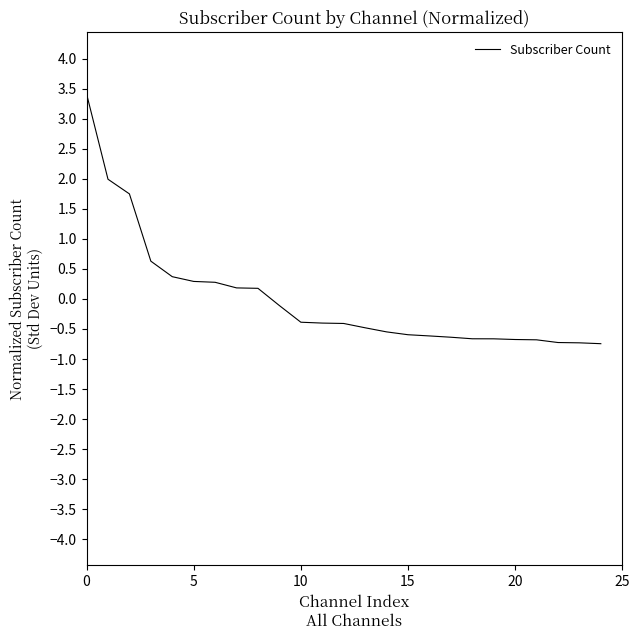

What is the minimum value shown in the chart?

-0.7